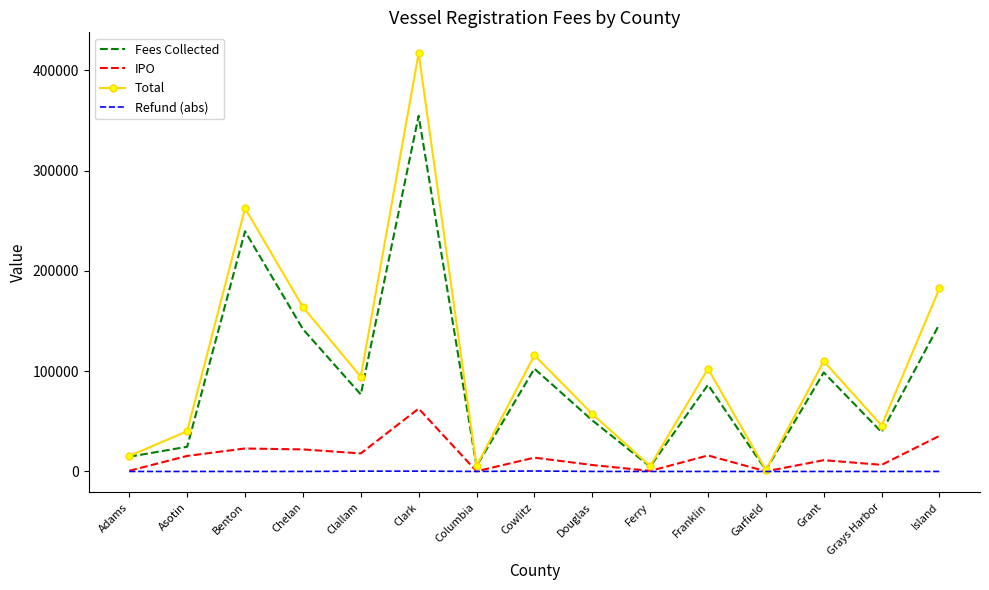

Which category has the highest value in the IPO series?

Clark